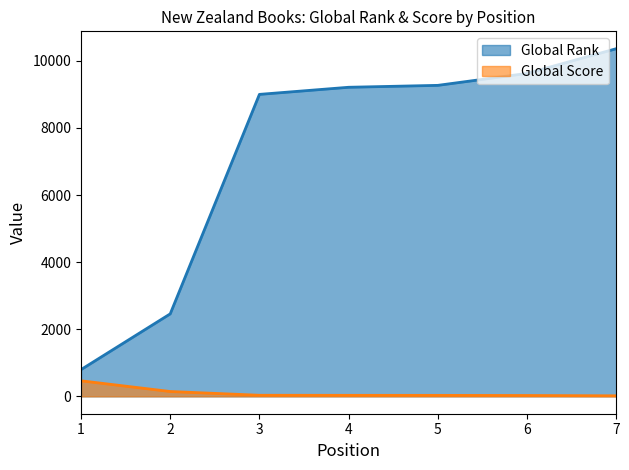

The value of Global Score at 6 is 14. True or false?

False